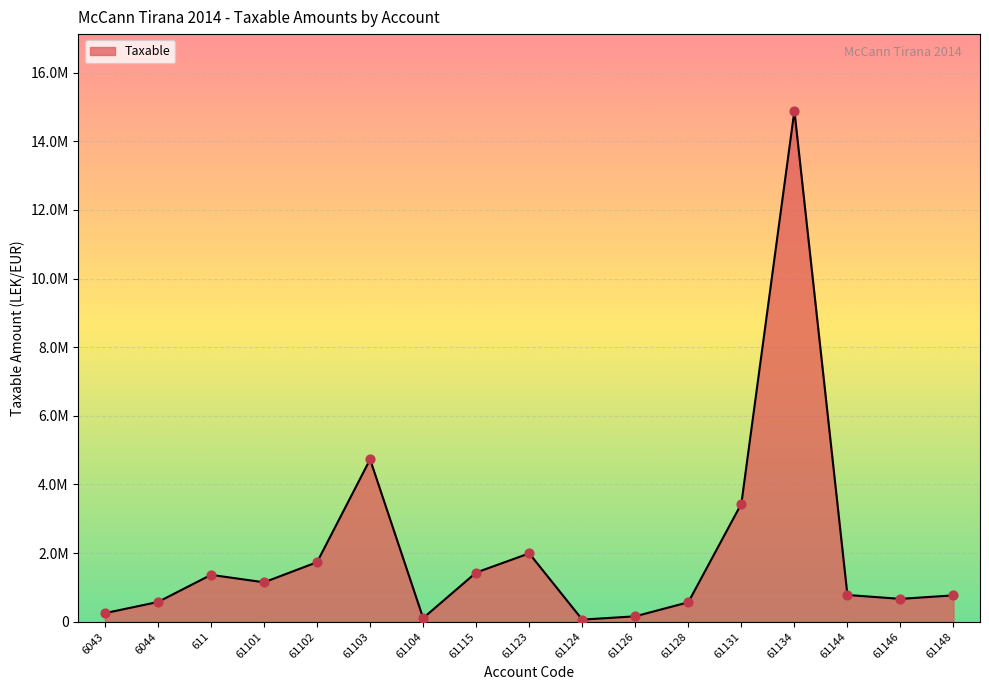

Between 61128 and 61103, which is larger?

61103